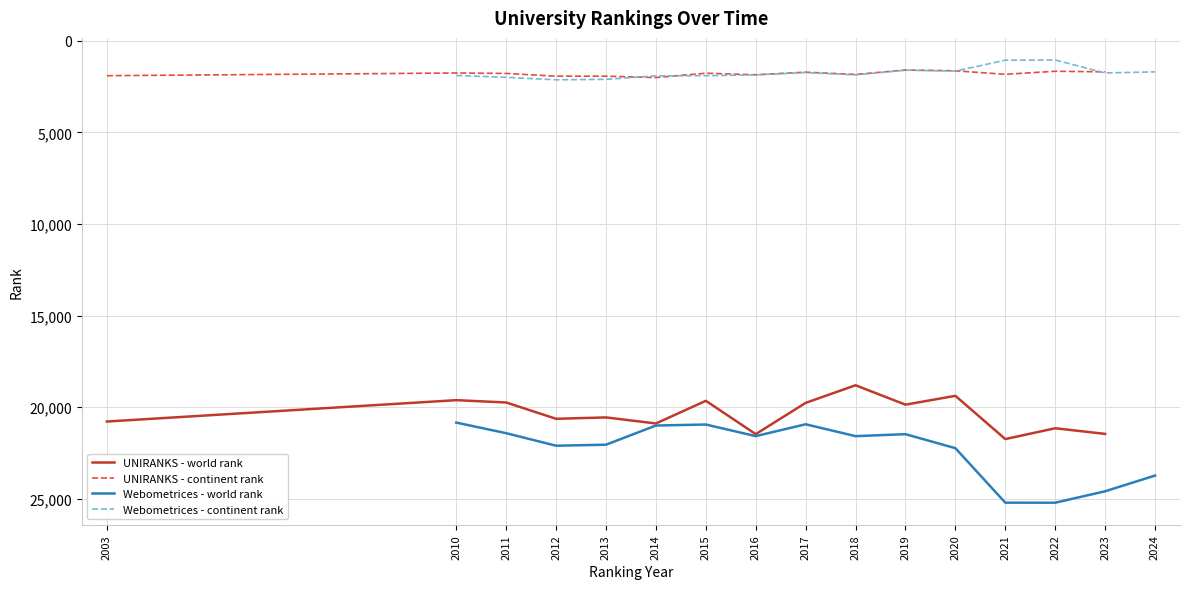

How many series are shown in this chart?

4